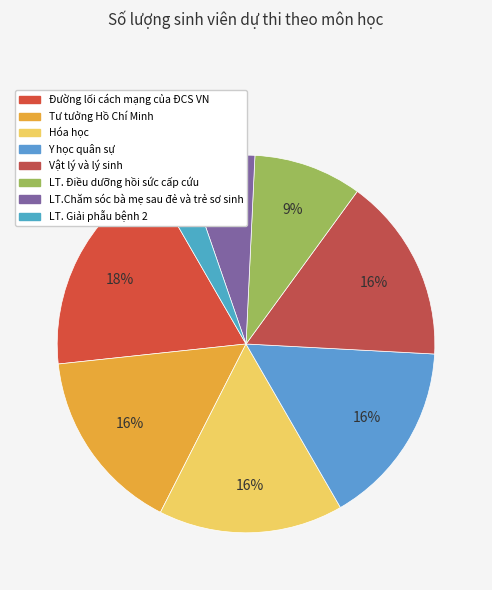

Combined, do LT.Chăm sóc bà mẹ sau đẻ và trẻ sơ sinh and Y học quân sự account for over 50%?

No